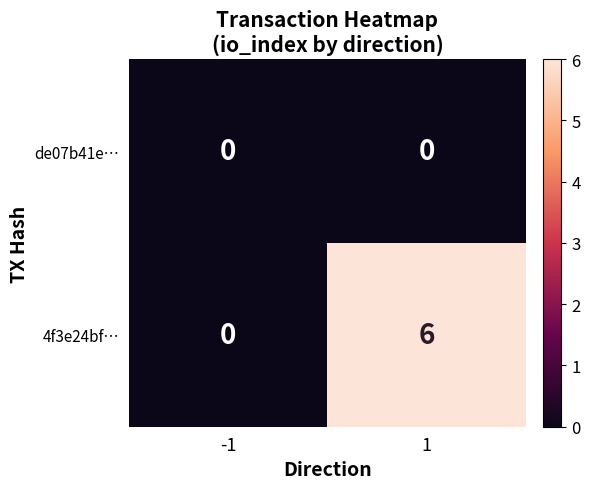

Reading left to right, transcribe all the data shown in this chart.

de07b41e…: -1=0	1=0
4f3e24bf…: -1=0	1=6